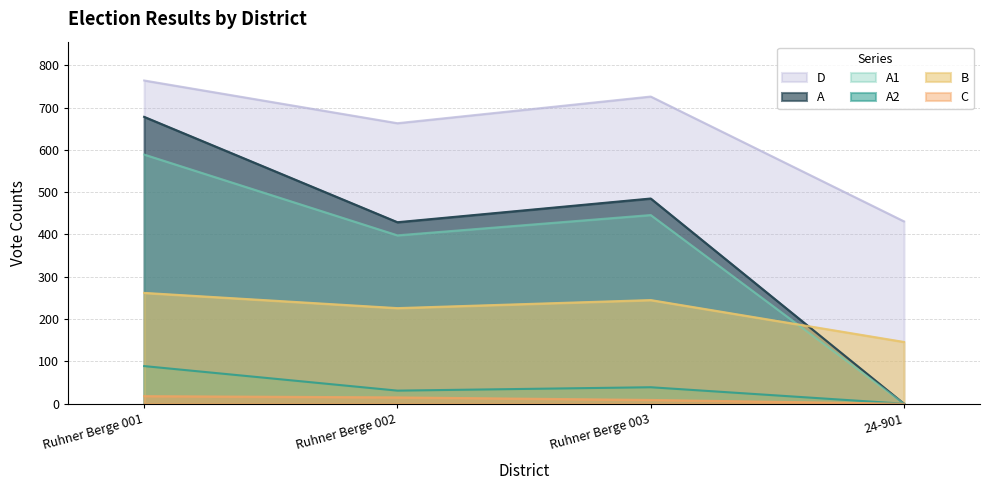

How many lines are shown in the chart?

6